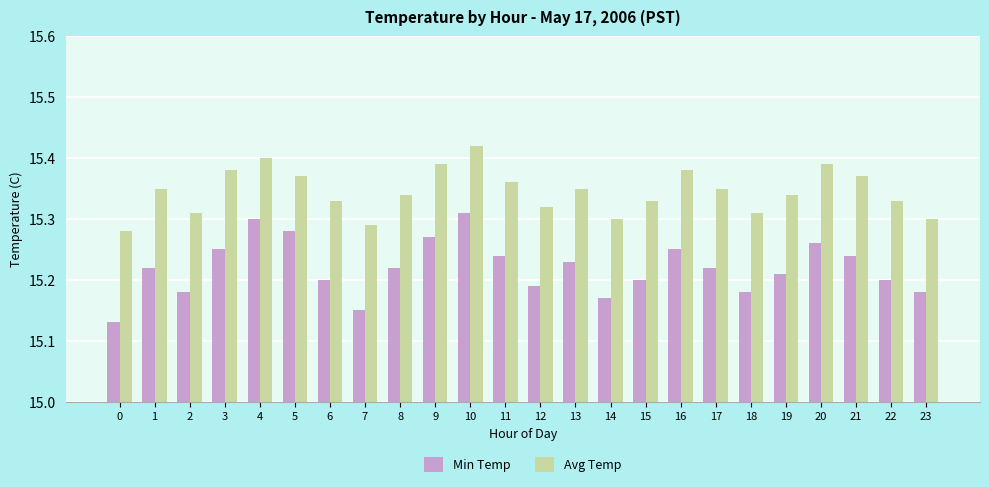

Which series has the largest range (max minus min)?

Min Temp